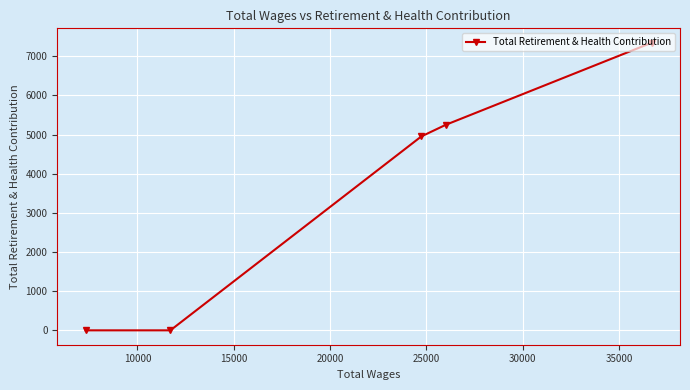

What is the greatest value displayed?

7346